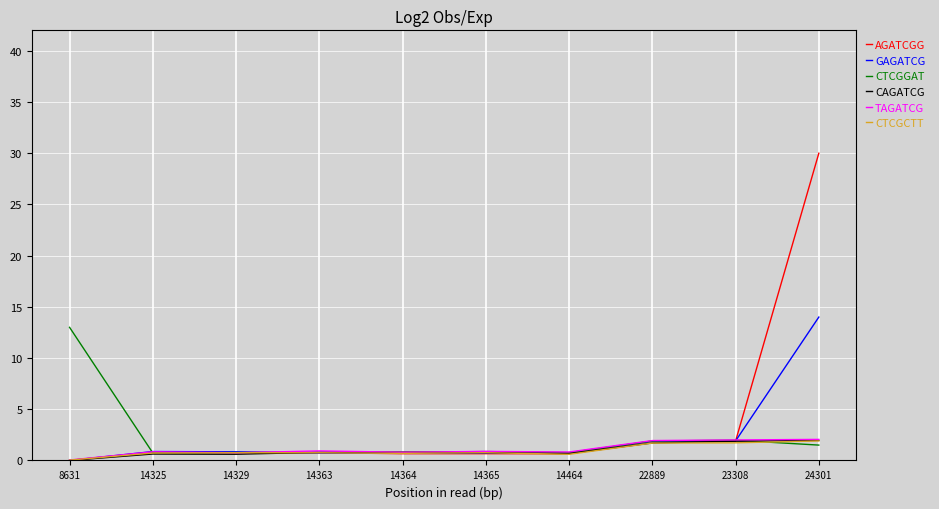

The CAGATCG series shows 0.4 at 24301. True or false?

False